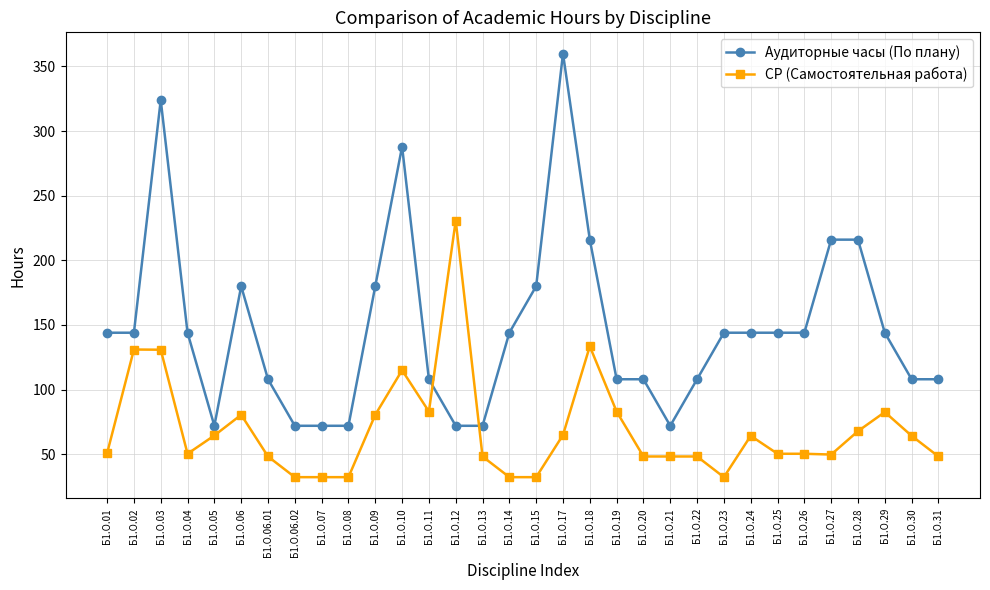

Is the value of Аудиторные часы (По плану) at Б1.О.04 greater than the value of СР (Самостоятельная работа) at Б1.О.13?

Yes